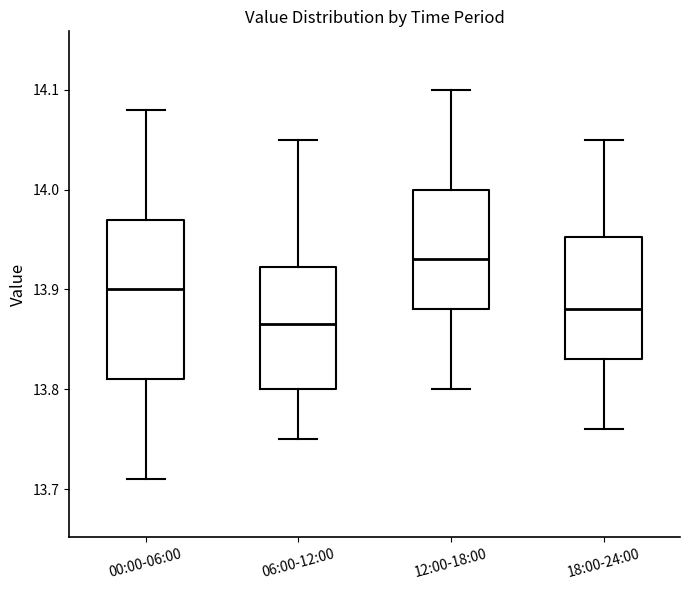

Which box's median line is the lowest?

06:00-12:00